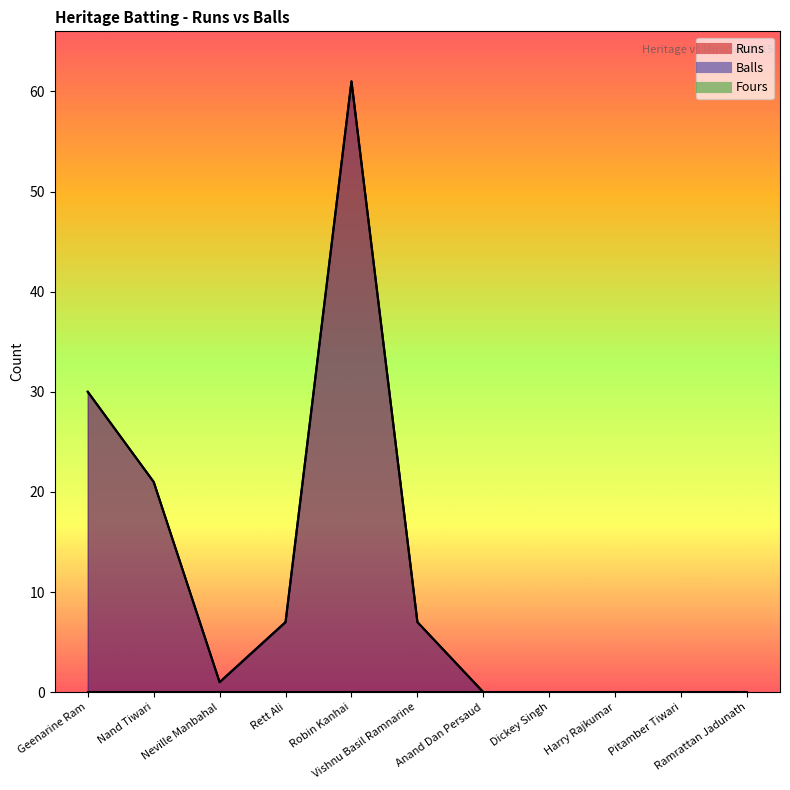

At which category does Balls reach its first local peak?

Robin Kanhai